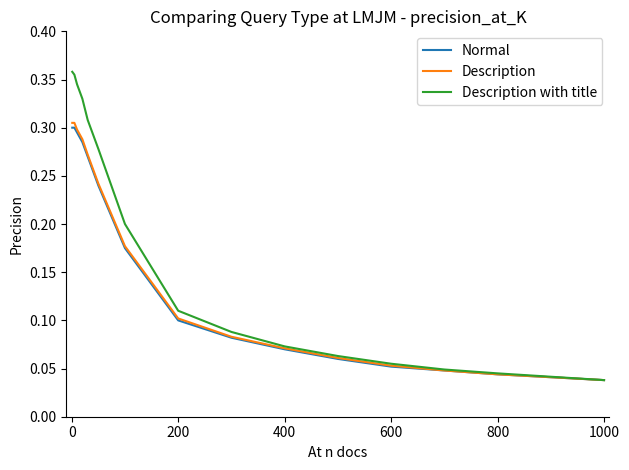

Which series has the largest total across all categories?

Description with title